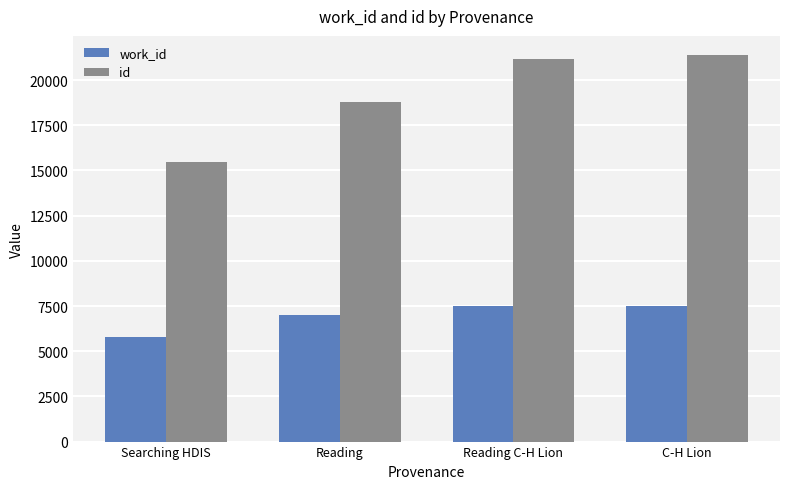

Which series changed the most between Reading and Reading C-H Lion?

id